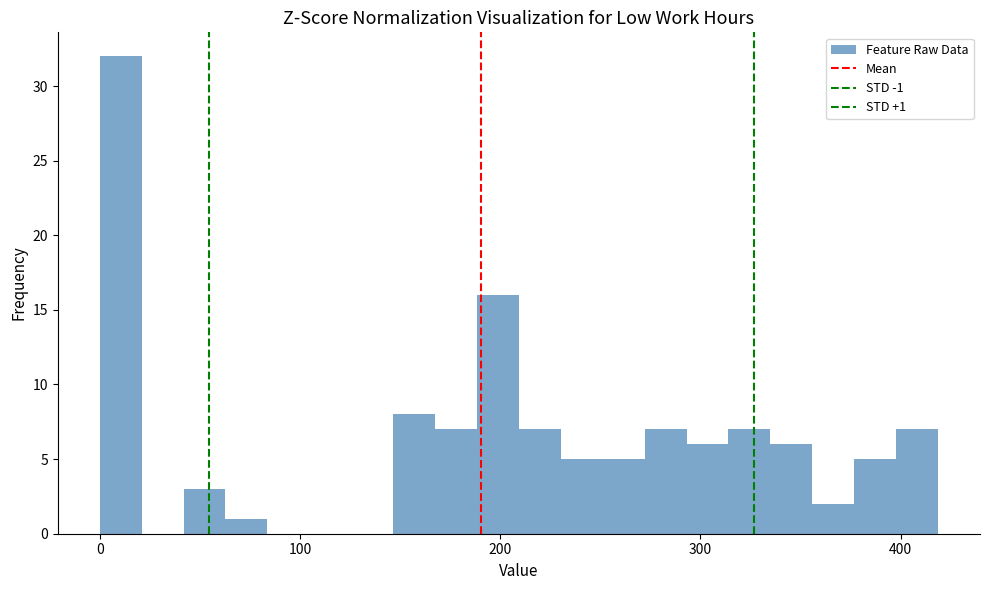

Read against the x-axis, roughly where is the centre of the tallest bar?

10